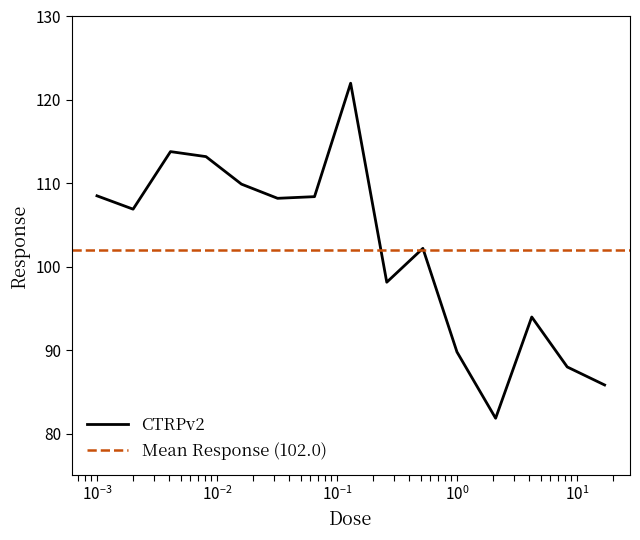

What is the difference between the maximum and minimum values?

40.2